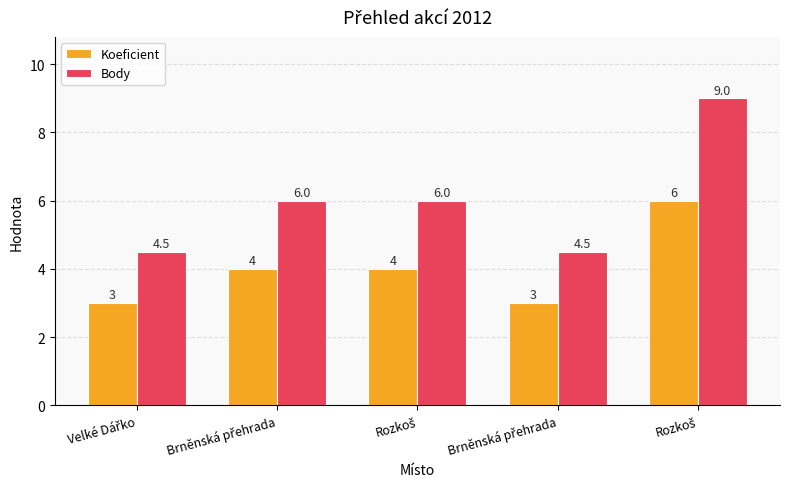

What is the average value of the Body series?

6.0